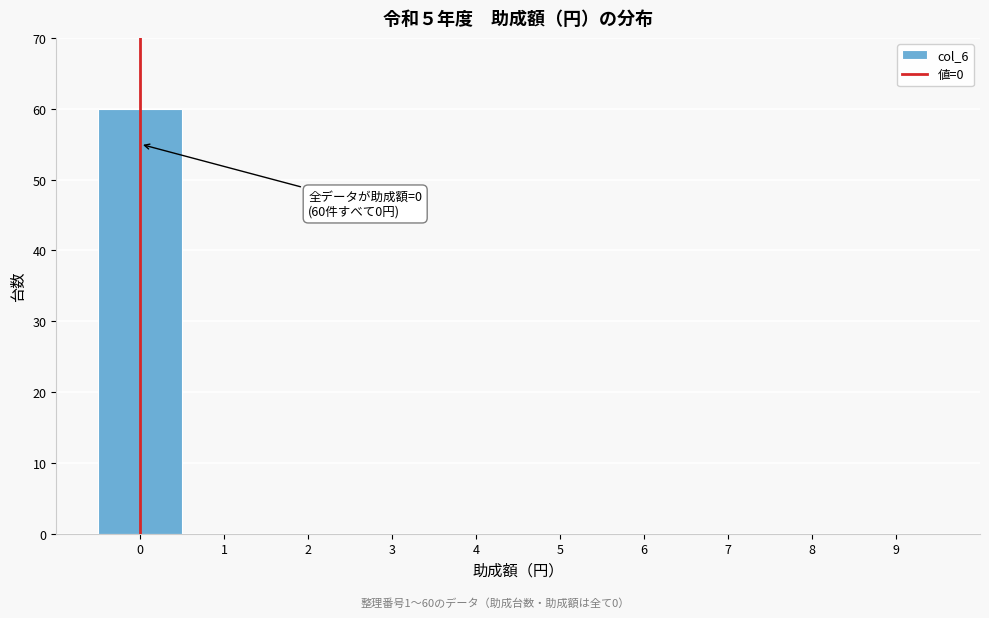

Over which range of the x-axis is the bar tallest?

-0.5 to 0.5